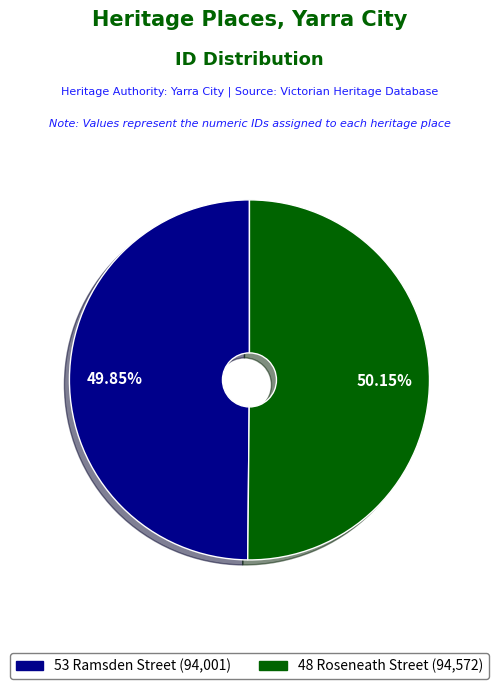

What is the ratio of the value at 53 Ramsden Street (94,001) to the value at 48 Roseneath Street (94,572)?

1.0